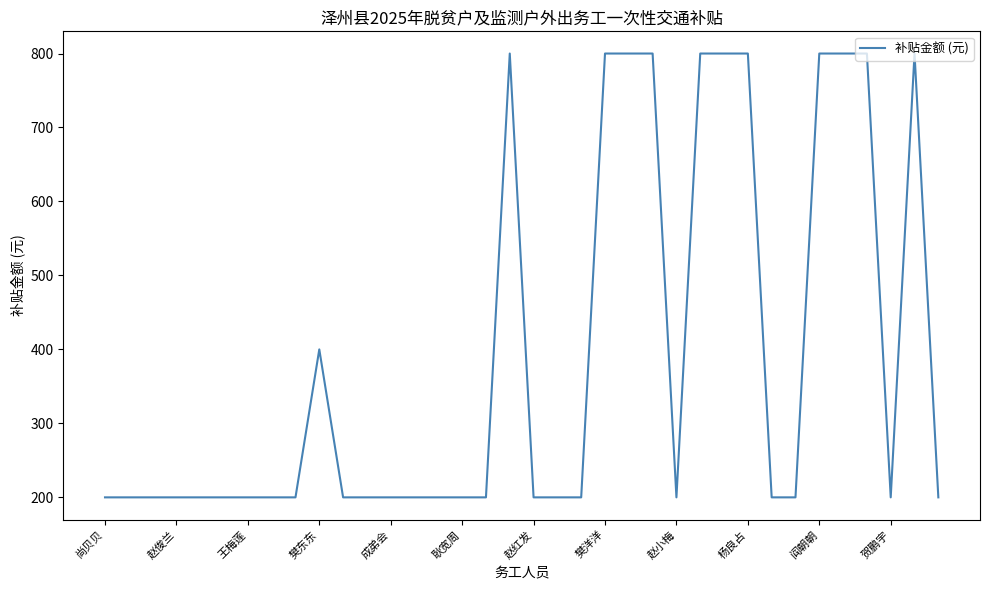

Reading left to right, transcribe all the data shown in this chart.

200	200	200	200	200	200	200	200	200	400	200	200	200	200	200	200	200	800	200	200	200	800	800	800	200	800	800	800	200	200	800	800	800	200	800	200